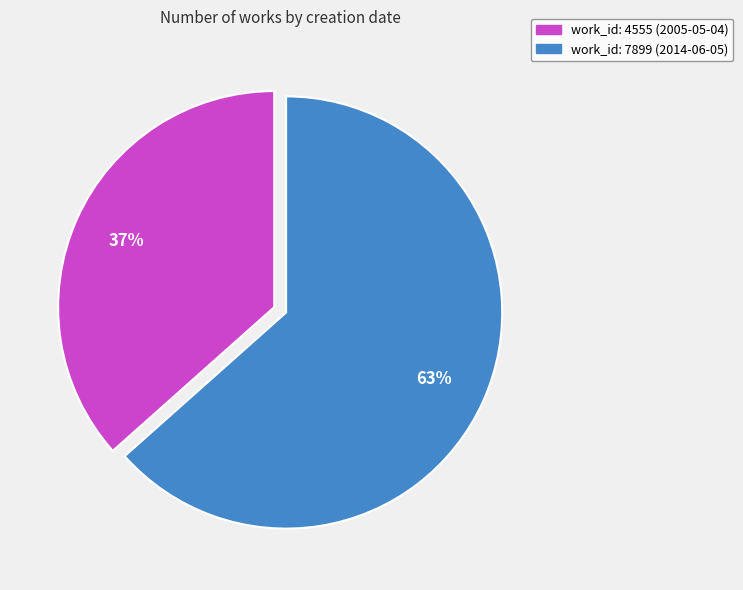

Is there any slice that represents more than half of the pie?

Yes